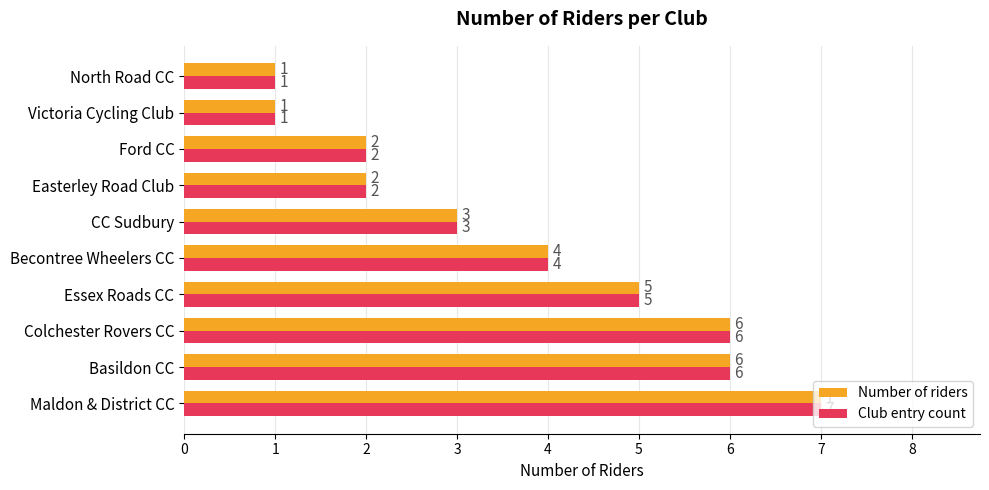

What is the approximate value of Number of riders at Maldon & District CC?

7